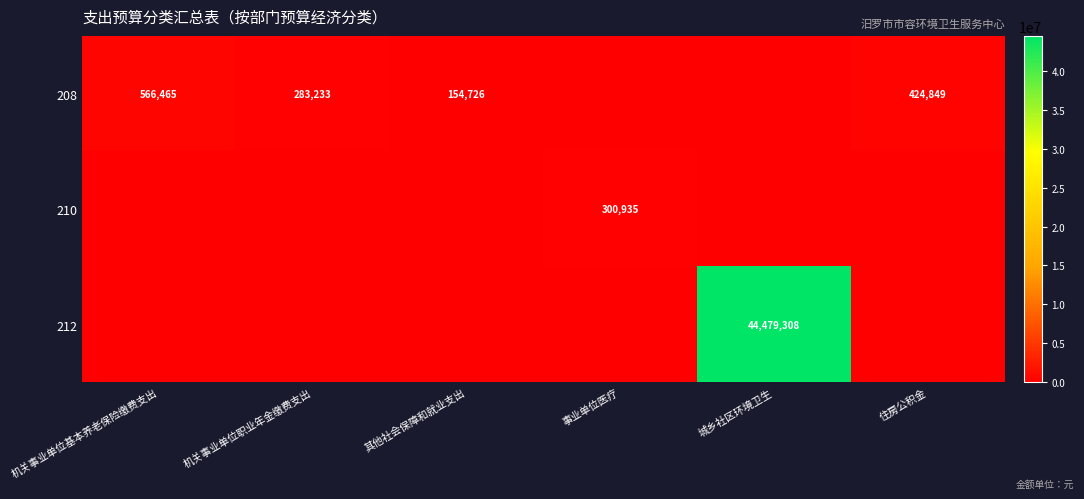

What is the greatest value displayed?

44479308.0